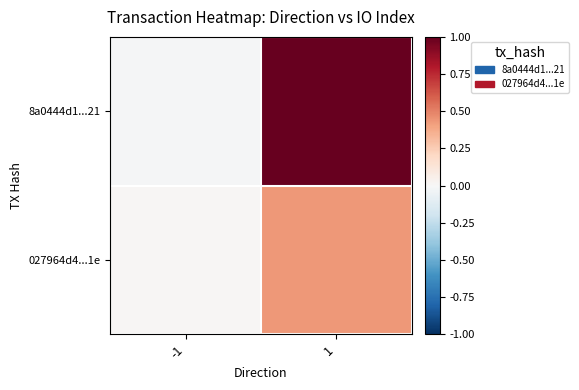

What is the maximum value shown in the chart?

1.0